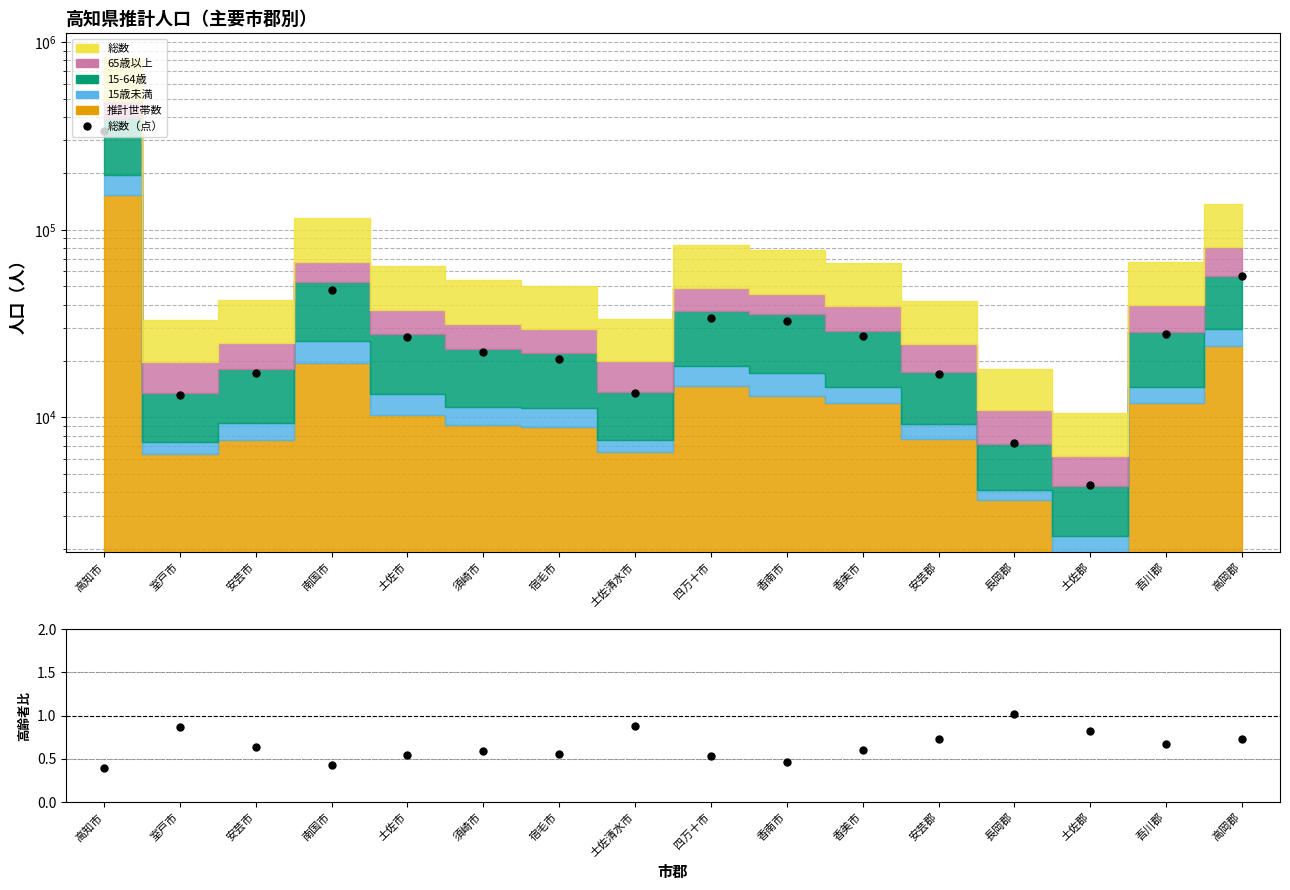

What is the spread (max minus min) of values at 須崎市?

22300.4